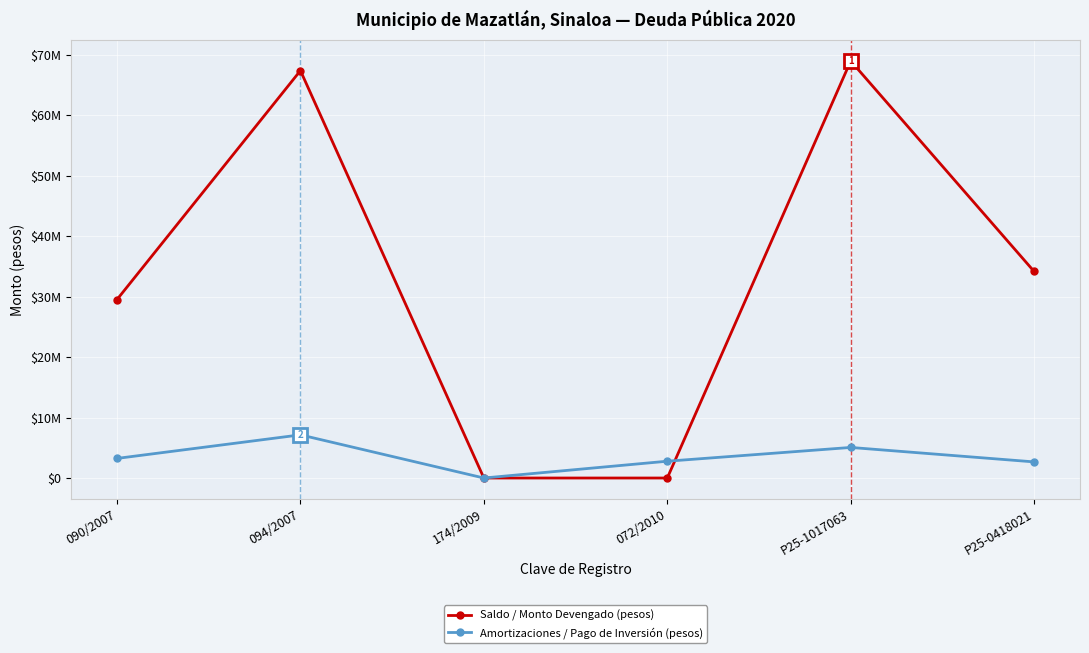

Rank the categories by Saldo / Monto Devengado (pesos) value from highest to lowest.

P25-1017063, 094/2007, P25-0418021, 090/2007, 174/2009, 072/2010